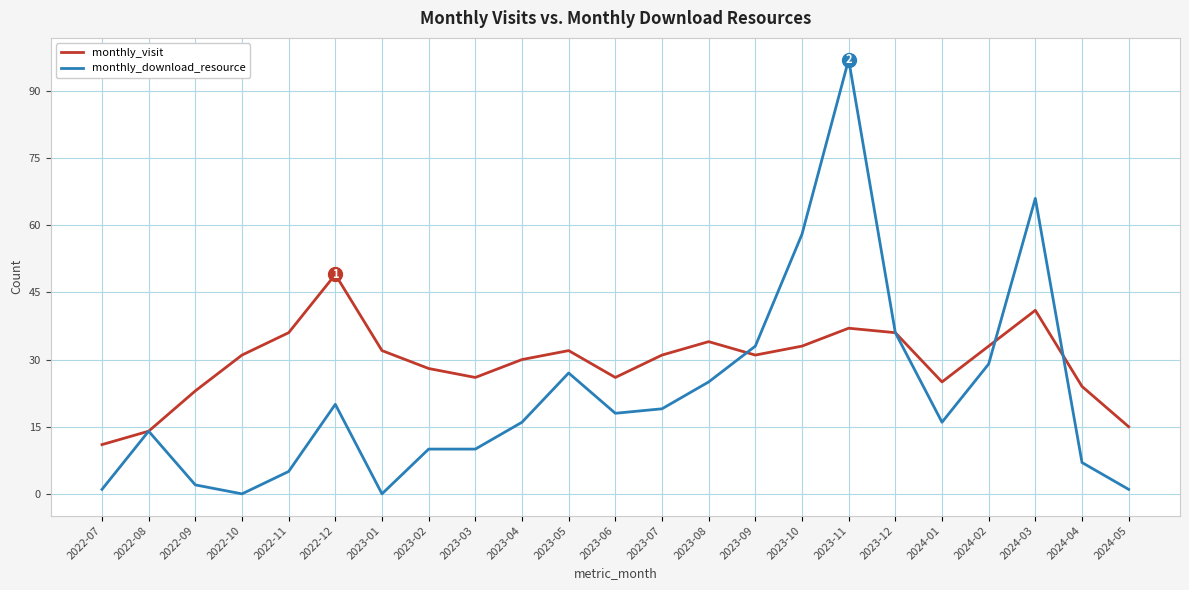

Reading left to right, what are all the values shown in this chart?

monthly_visit: 11	14	23	31	36	49	32	28	26	30	32	26	31	34	31	33	37	36	25	33	41	24	15
monthly_download_resource: 1	14	2	0	5	20	0	10	10	16	27	18	19	25	33	58	97	36	16	29	66	7	1